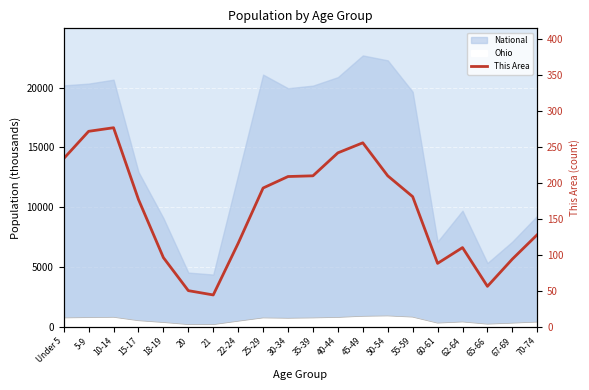

Reading left to right, what are all the values shown in this chart?

Under 5=234	5-9=272	10-14=277	15-17=177	18-19=96	20=50	21=44	22-24=116	25-29=193	30-34=209	35-39=210	40-44=242	45-49=256	50-54=210	55-59=181	60-61=88	62-64=110	65-66=56	67-69=94	70-74=128